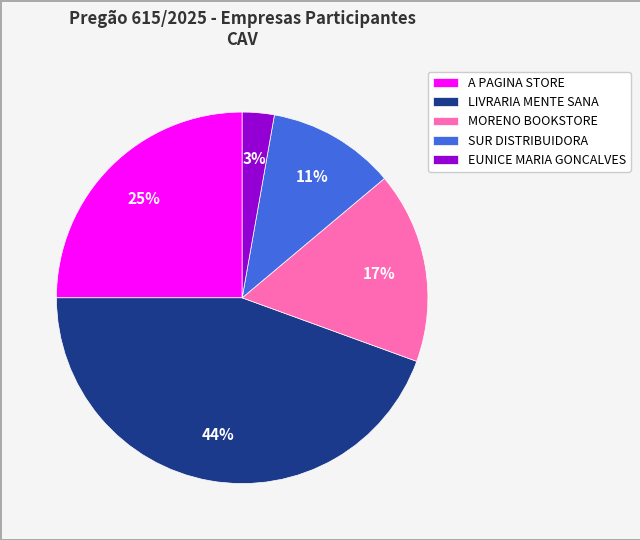

Rank the categories by value from lowest to highest.

EUNICE MARIA GONCALVES, SUR DISTRIBUIDORA, MORENO BOOKSTORE, A PAGINA STORE, LIVRARIA MENTE SANA